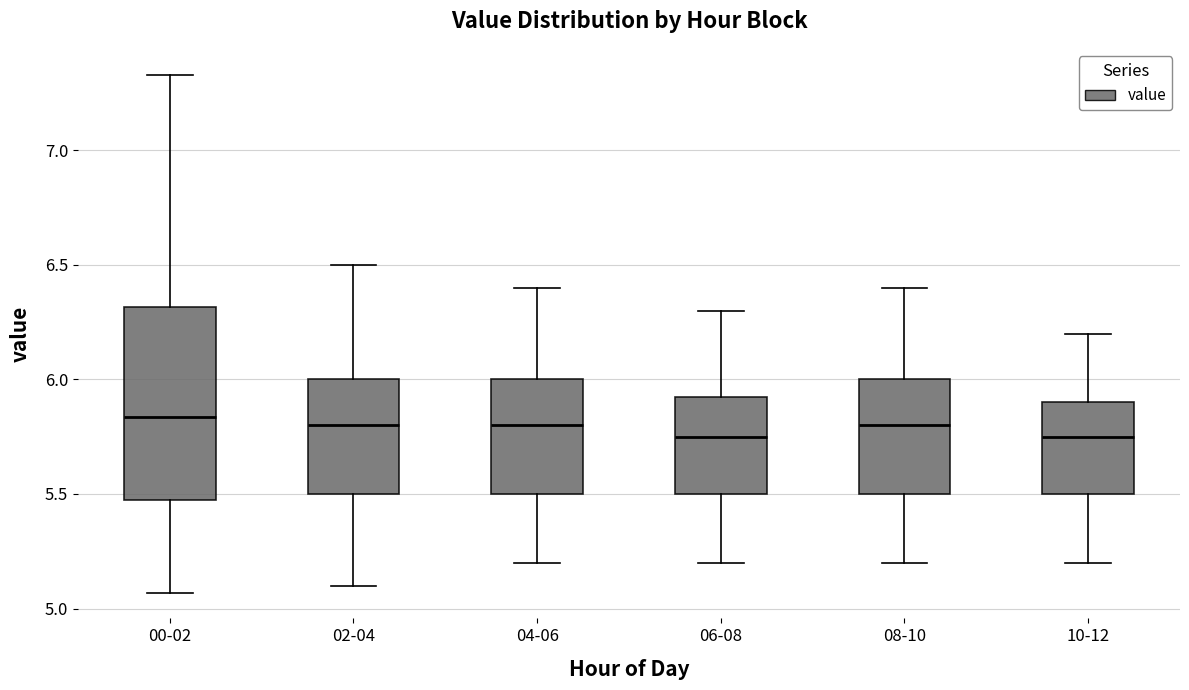

Reading left to right, read every box against the y-axis: the position of its median line, the range the box covers, and the ends of its whiskers. The values are not printed on the chart, so give them approximately, as read against the axis.

00-02: median 5.85, box 5.50 to 6.30, whiskers 5.05 to 7.35
02-04: median 5.80, box 5.50 to 6.00, whiskers 5.10 to 6.50
04-06: median 5.80, box 5.50 to 6.00, whiskers 5.20 to 6.40
06-08: median 5.75, box 5.50 to 5.95, whiskers 5.20 to 6.30
08-10: median 5.80, box 5.50 to 6.00, whiskers 5.20 to 6.40
10-12: median 5.75, box 5.50 to 5.90, whiskers 5.20 to 6.20